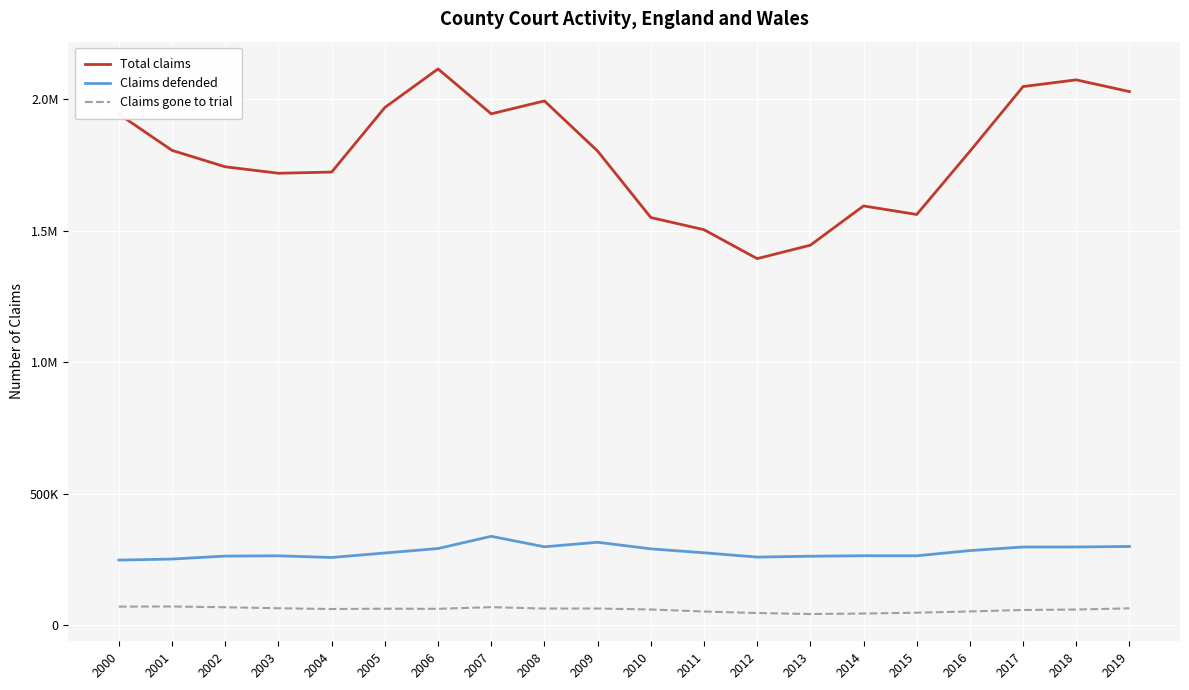

Is the value of Claims defended at 2010 greater than the value of Total claims at 2005?

No